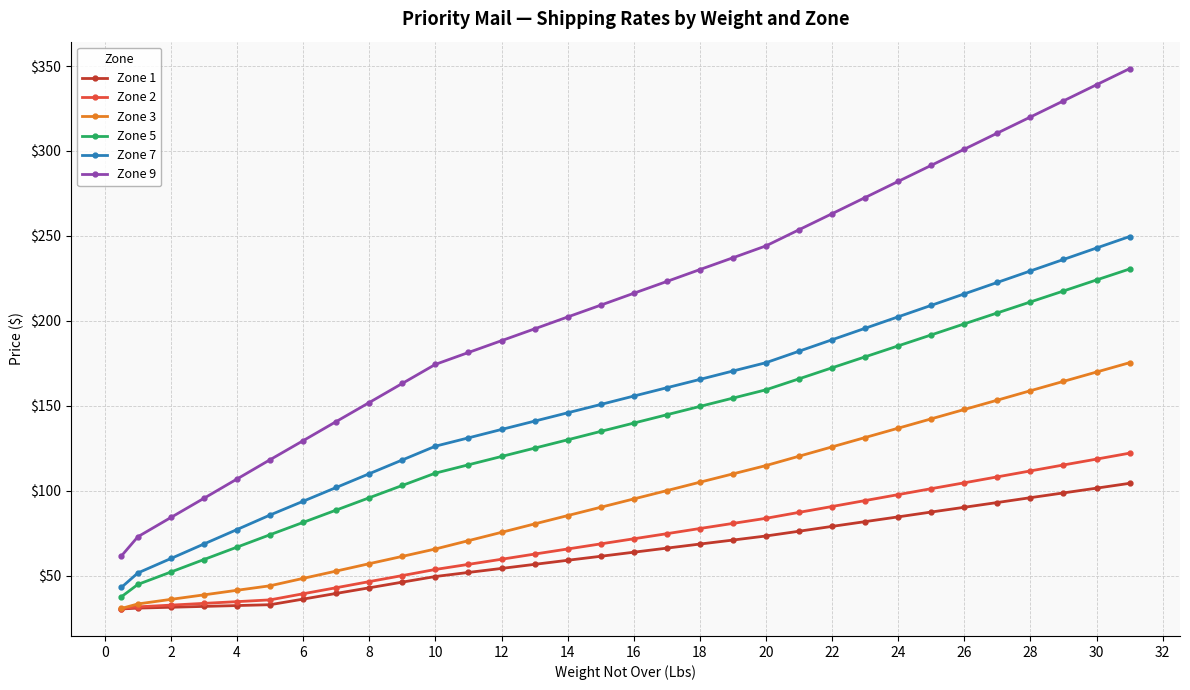

True or false: Zone 2 and Zone 9 cross at least once.

False